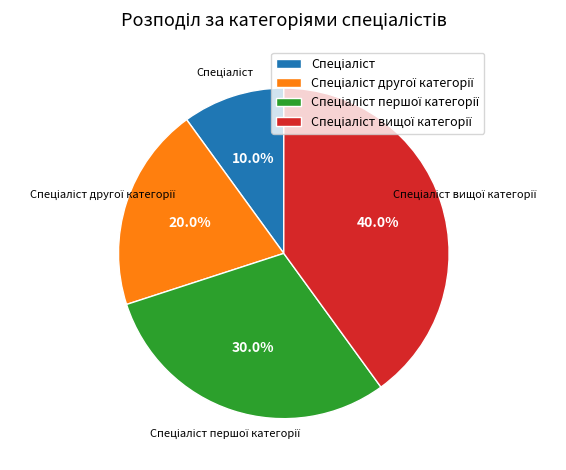

Is there any slice that represents more than half of the pie?

No